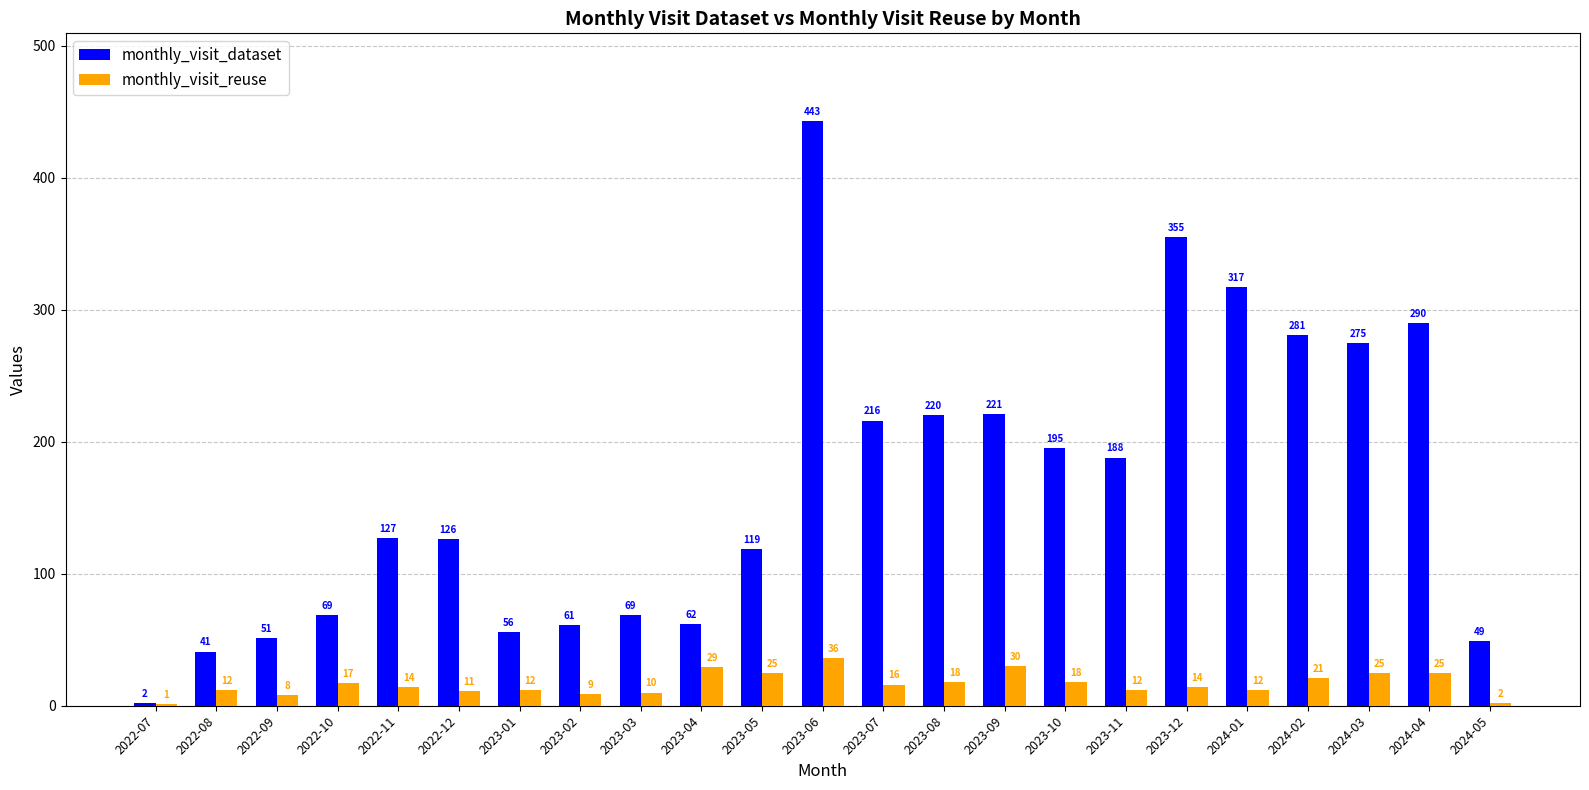

What is the total value across all series at 2022-09?

59